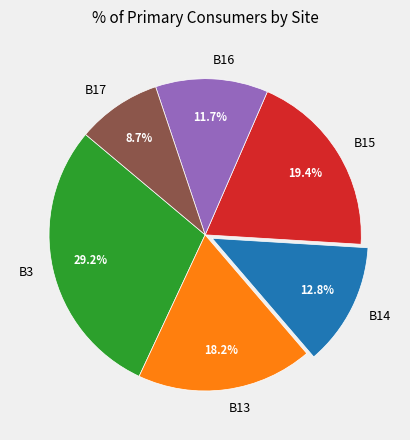

Rank the categories by value from lowest to highest.

B17, B16, B14, B13, B15, B3